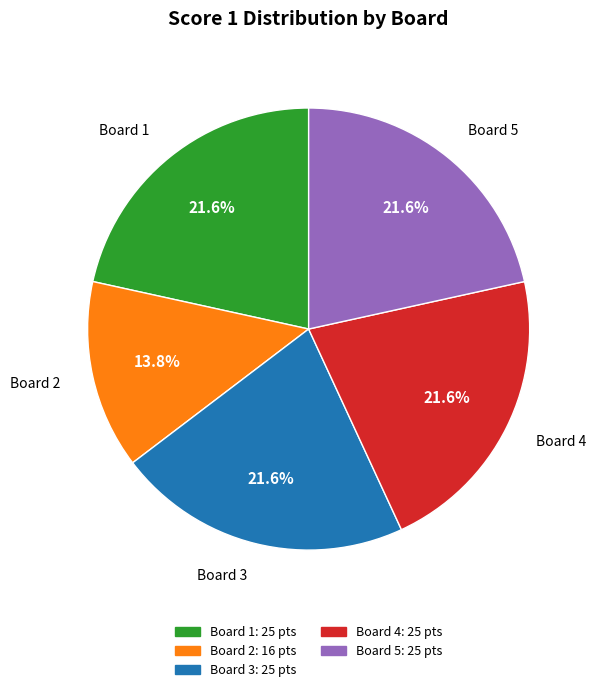

Is there any slice that represents more than half of the pie?

No